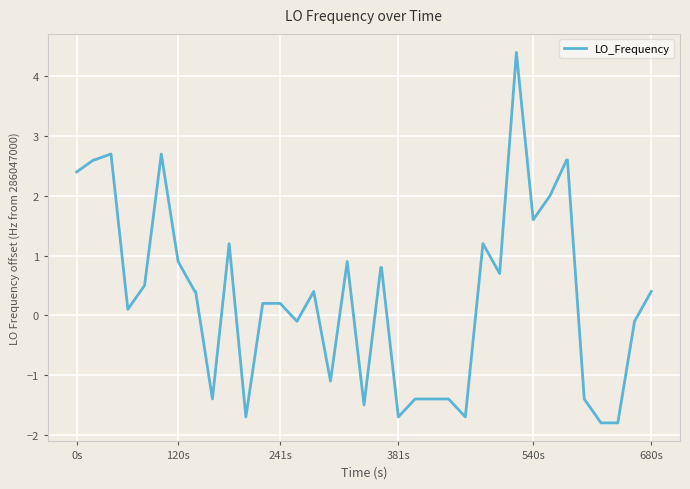

What is the greatest value displayed?

4.4